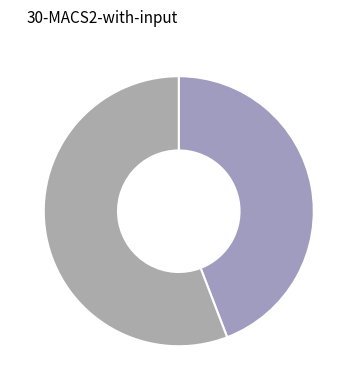

Is there any slice that represents more than half of the pie?

Yes